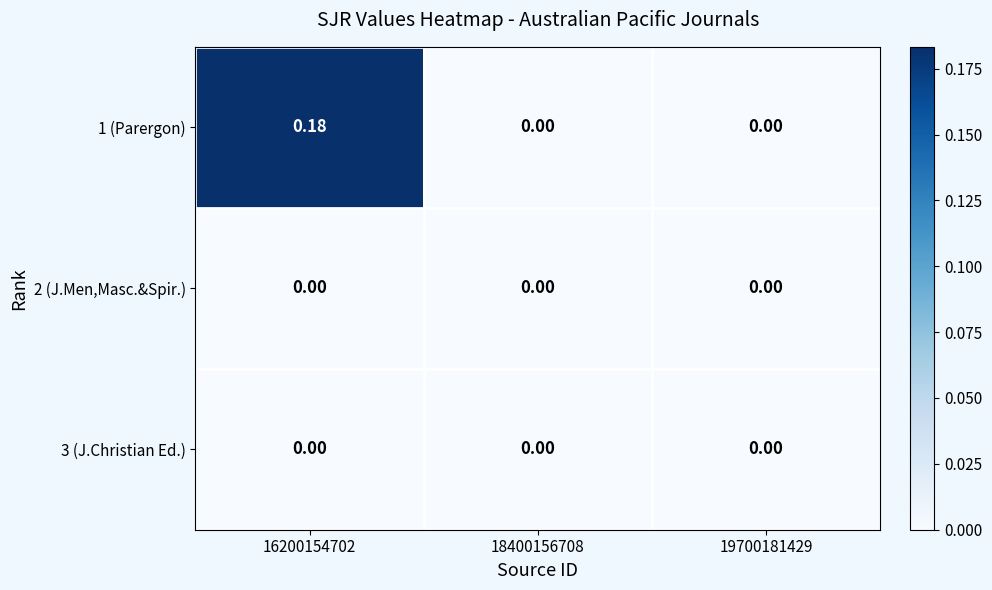

Count the number of data series in this chart.

3